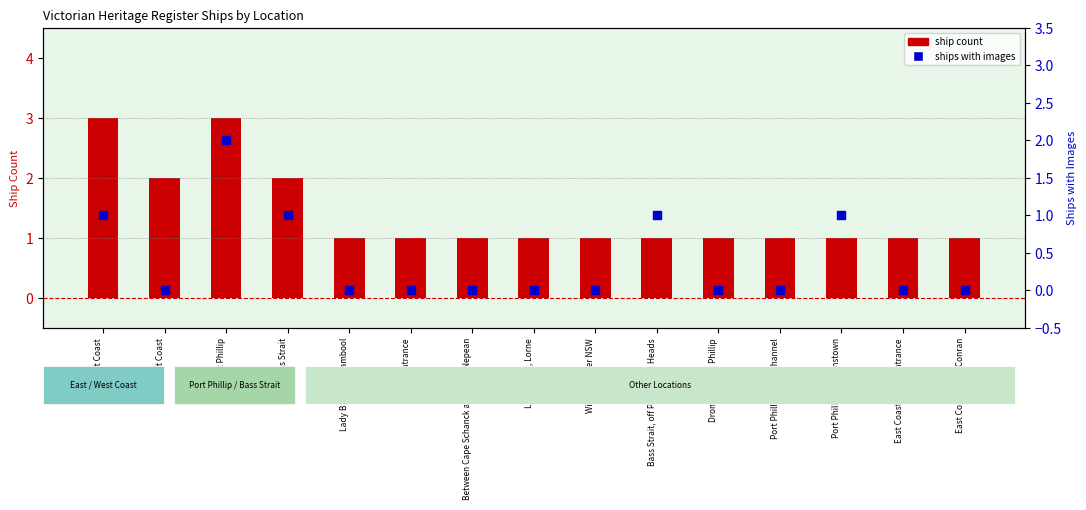

What are all the series names shown in the legend?

ship count, ships with images